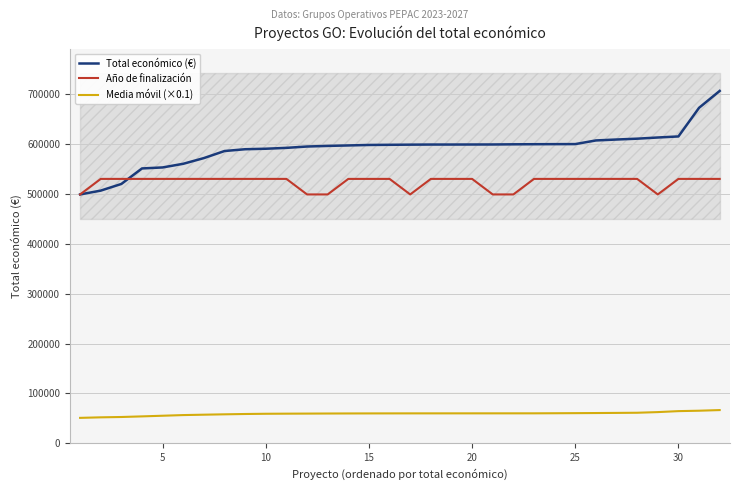

How many interior local valleys does the Año de finalización series have?

2